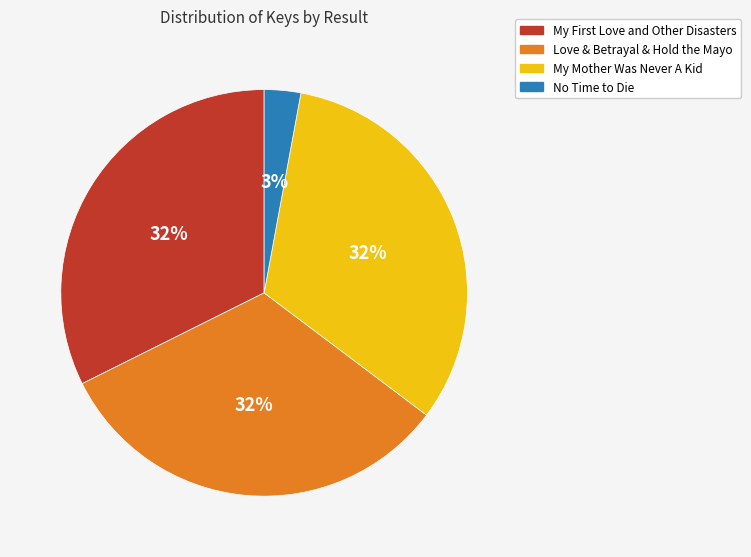

Does My Mother Was Never A Kid account for over 50% of the chart?

No